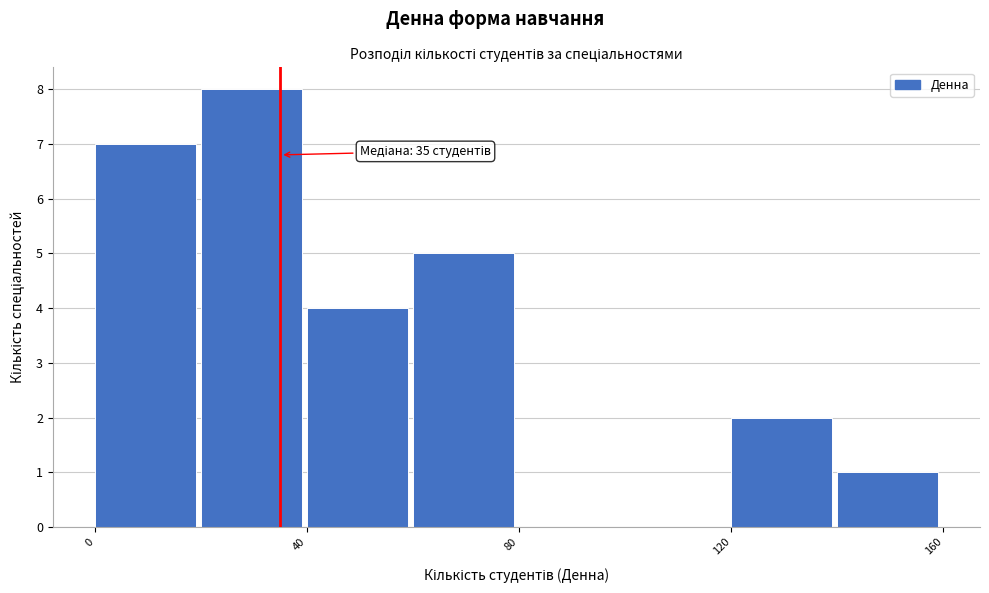

Which range on the x-axis has the tallest bar?

20 to 40